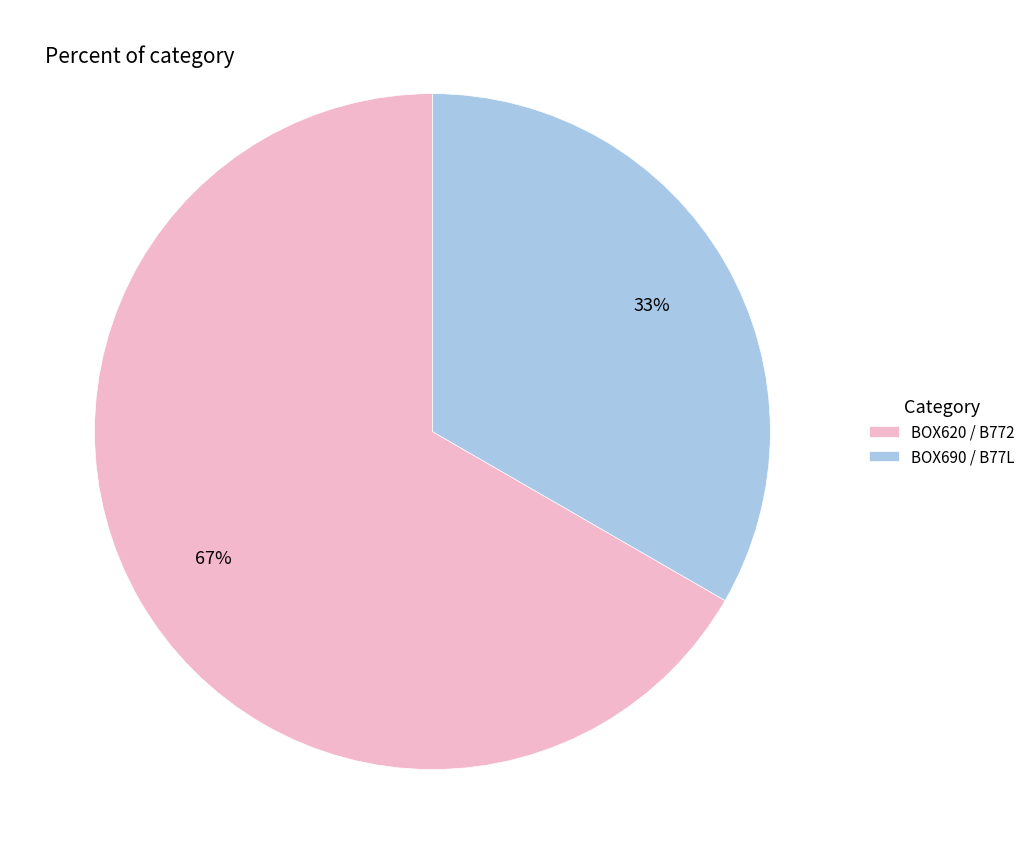

Which slice is the largest?

BOX620 / B772